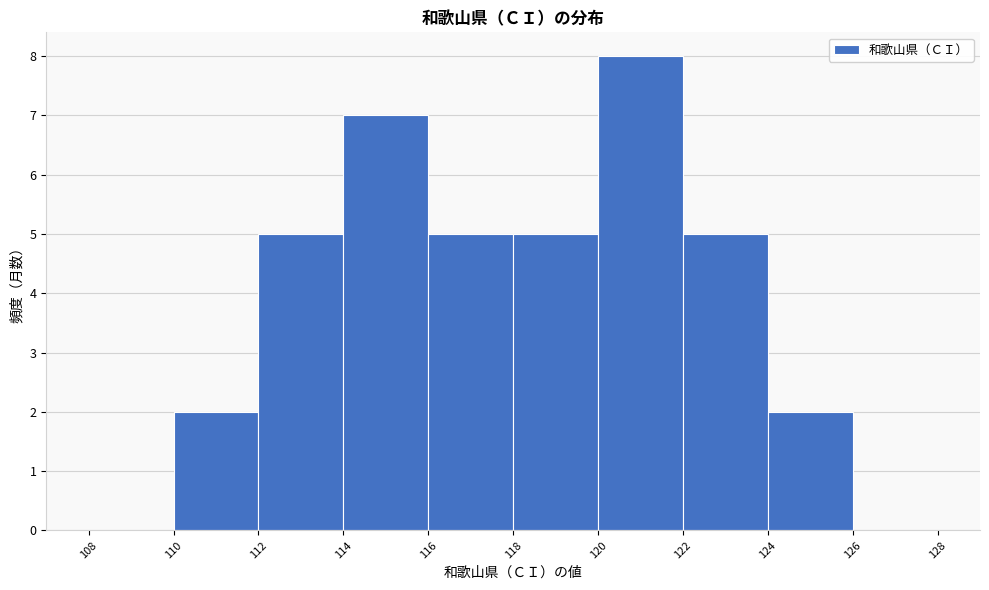

Reading left to right, list every bar in this chart as the range it spans on the x-axis followed by its height. The values are not printed on the chart, so give them approximately, as read against the axis.

108 to 110: 0
110 to 112: 2
112 to 114: 5
114 to 116: 7
116 to 118: 5
118 to 120: 5
120 to 122: 8
122 to 124: 5
124 to 126: 2
126 to 128: 0